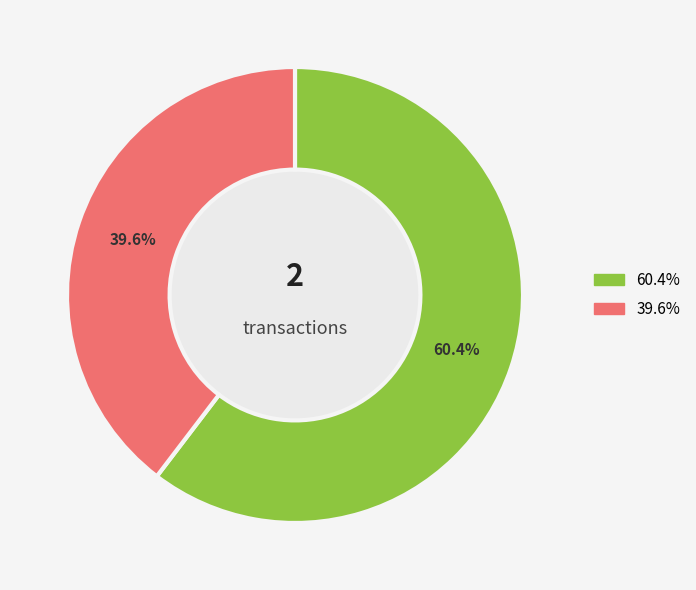

Is there a majority slice in this chart?

Yes